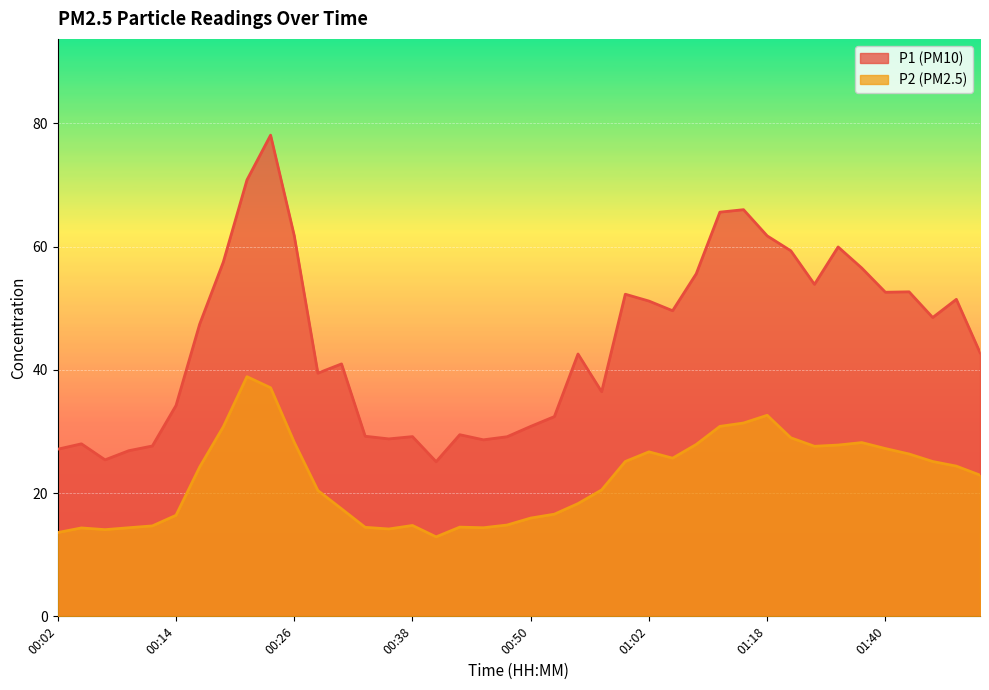

True or false: P1 and P2 intersect in this chart.

False